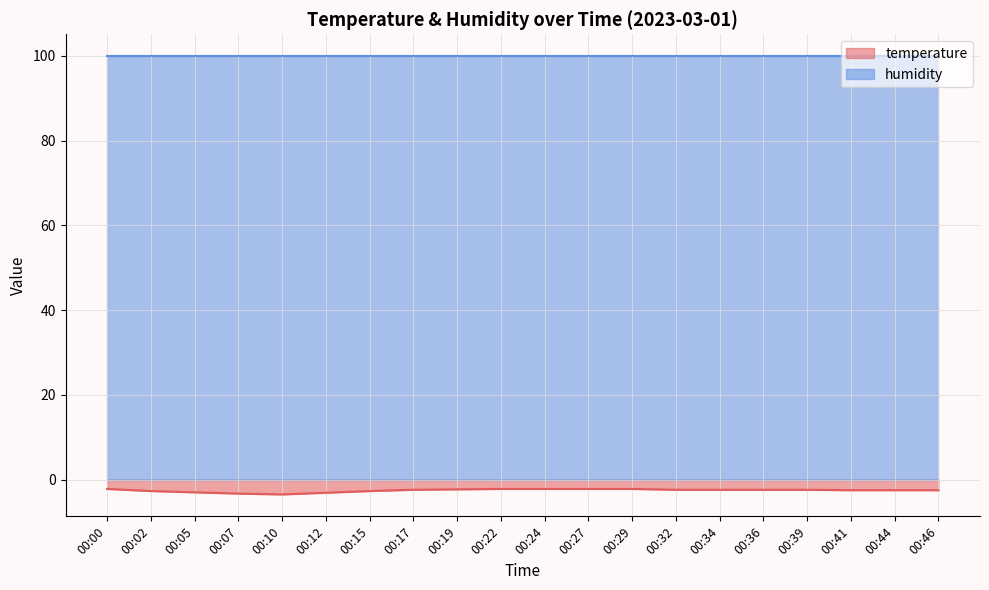

True or false: there are more than 2 points higher than both neighbors.

False